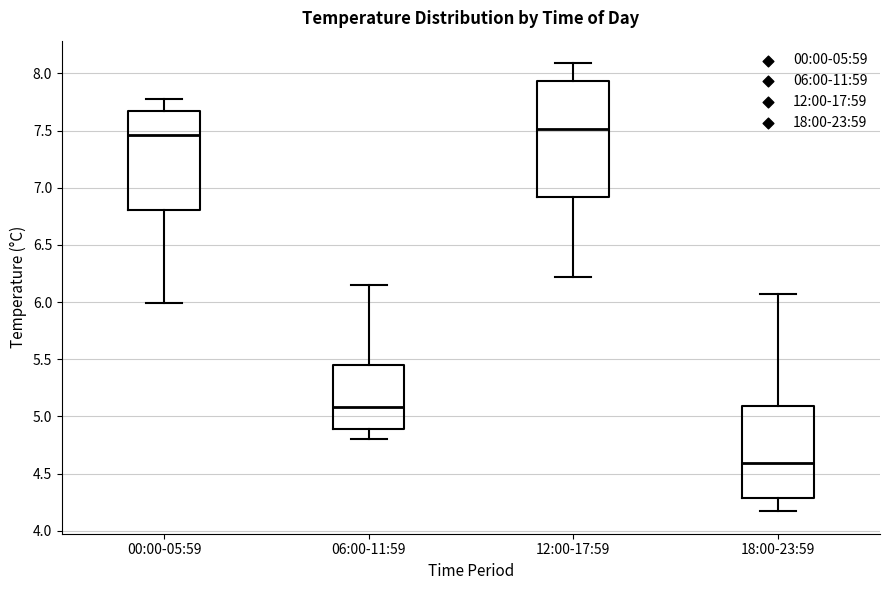

Reading left to right, transcribe this box plot: for each box, give where its median line is, the range the box spans, and where its two whiskers end, as read against the y-axis. The values are not printed on the chart, so give them approximately, as read against the axis.

00:00-05:59: median 7.45, box 6.80 to 7.65, whiskers 6.00 to 7.80
06:00-11:59: median 5.10, box 4.90 to 5.45, whiskers 4.80 to 6.15
12:00-17:59: median 7.50, box 6.90 to 7.95, whiskers 6.20 to 8.10
18:00-23:59: median 4.60, box 4.30 to 5.10, whiskers 4.15 to 6.05